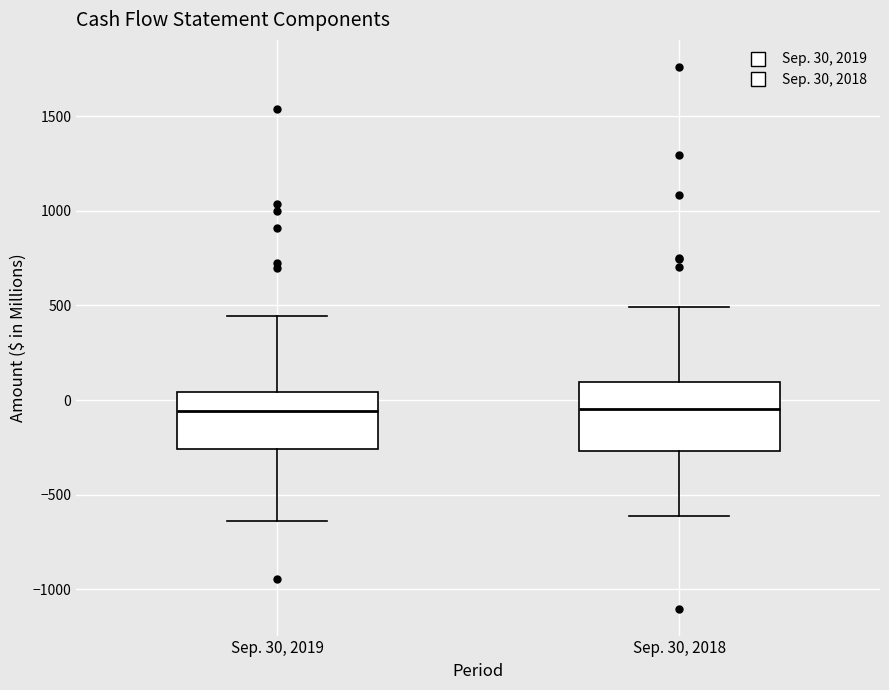

Where is the upper edge of the box for Sep. 30, 2018 on the y-axis? The values are not printed on the chart, so give them approximately, as read against the axis.

100